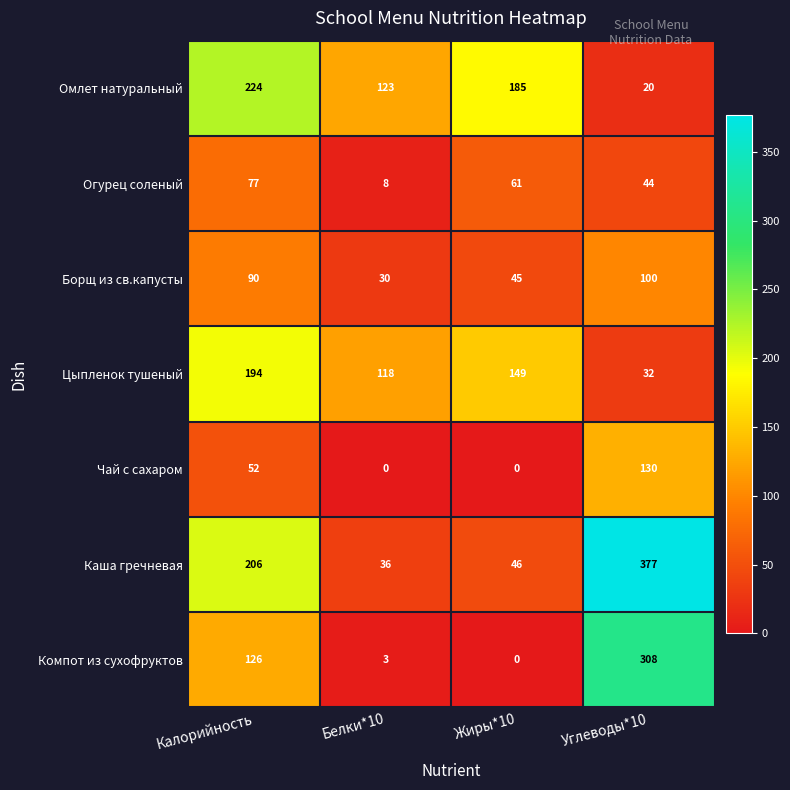

List the series in order of their peak value, lowest first.

Огурец соленый, Борщ из св.капусты, Чай с сахаром, Цыпленок тушеный, Омлет натуральный, Компот из сухофруктов, Каша гречневая